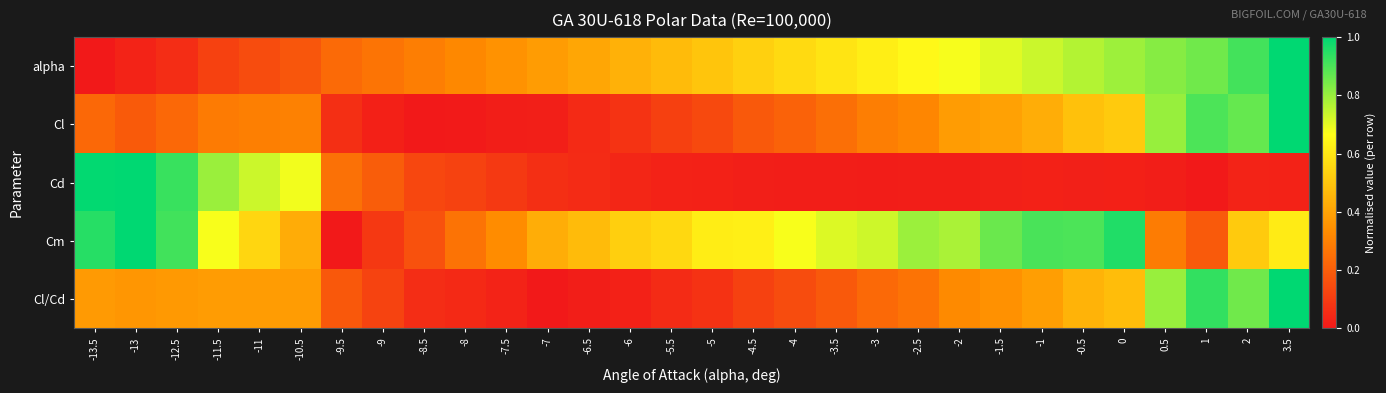

Which series changed the most between -9 and 2?

Cl